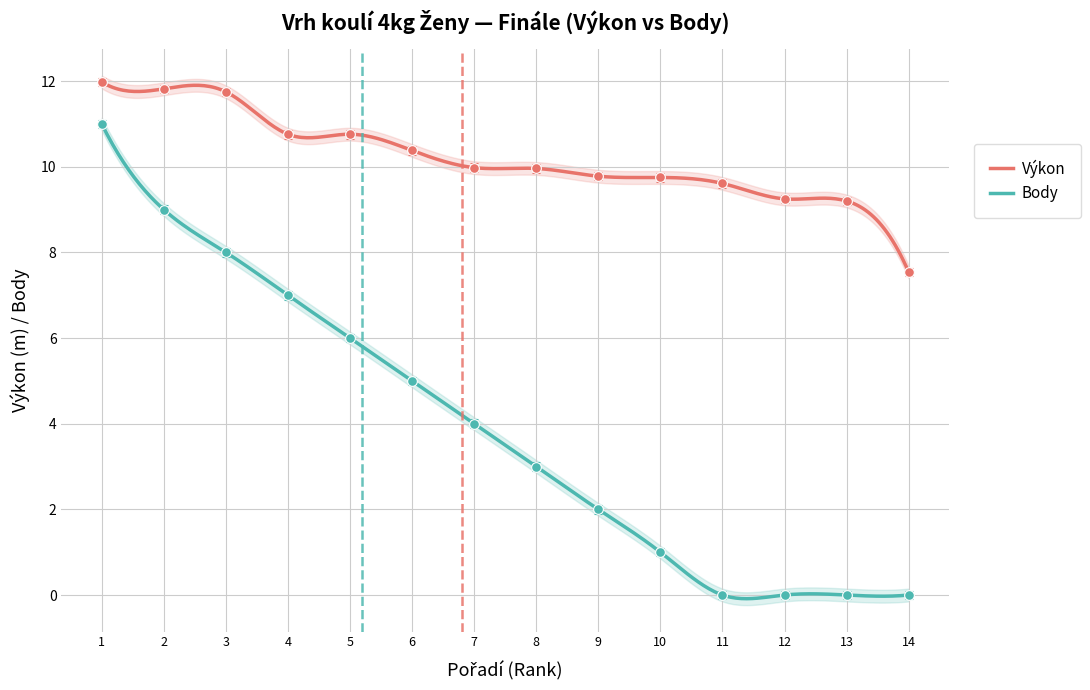

What is the lowest value of the Výkon series?

7.5